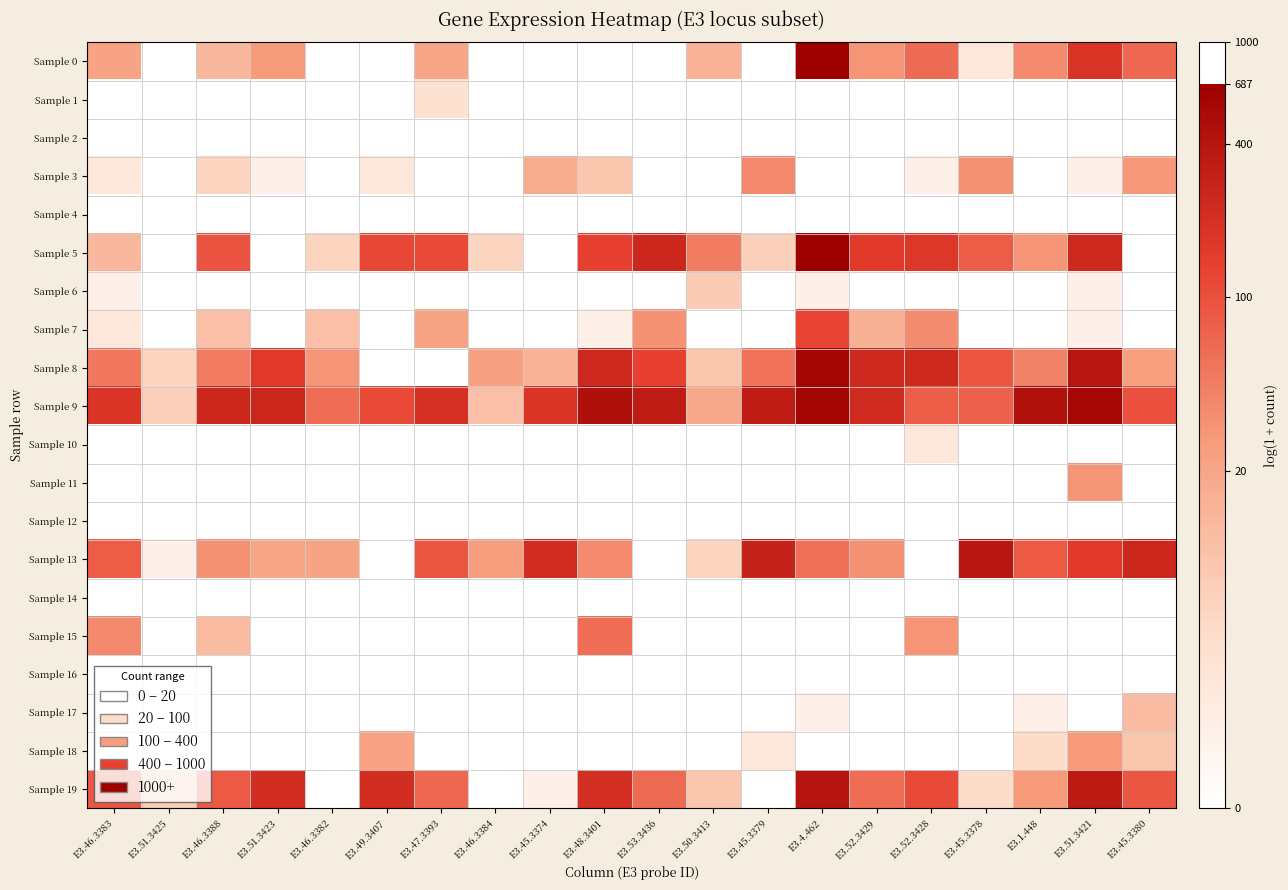

Reading right to left, what are all the values shown in this chart?

Sample 0: E3.45.3380=4.2	E3.51.3421=5.2	E3.1.448=3.6	E3.45.3378=1.1	E3.52.3428=4.2	E3.52.3429=3.4	E3.4.462=6.5	E3.45.3379=0.0	E3.50.3413=2.7	E3.53.3436=0.0	E3.48.3401=0.0	E3.45.3374=0.0	E3.46.3384=0.0	E3.47.3393=3.0	E3.49.3407=0.0	E3.46.3382=0.0	E3.51.3423=3.3	E3.46.3388=2.6	E3.51.3425=0.0	E3.46.3383=3.1
Sample 1: E3.45.3380=0.0	E3.51.3421=0.0	E3.1.448=0.0	E3.45.3378=0.0	E3.52.3428=0.0	E3.52.3429=0.0	E3.4.462=0.0	E3.45.3379=0.0	E3.50.3413=0.0	E3.53.3436=0.0	E3.48.3401=0.0	E3.45.3374=0.0	E3.46.3384=0.0	E3.47.3393=1.4	E3.49.3407=0.0	E3.46.3382=0.0	E3.51.3423=0.0	E3.46.3388=0.0	E3.51.3425=0.0	E3.46.3383=0.0
Sample 2: E3.45.3380=0.0	E3.51.3421=0.0	E3.1.448=0.0	E3.45.3378=0.0	E3.52.3428=0.0	E3.52.3429=0.0	E3.4.462=0.0	E3.45.3379=0.0	E3.50.3413=0.0	E3.53.3436=0.0	E3.48.3401=0.0	E3.45.3374=0.0	E3.46.3384=0.0	E3.47.3393=0.0	E3.49.3407=0.0	E3.46.3382=0.0	E3.51.3423=0.0	E3.46.3388=0.0	E3.51.3425=0.0	E3.46.3383=0.0
Sample 3: E3.45.3380=3.4	E3.51.3421=0.7	E3.1.448=0.0	E3.45.3378=3.5	E3.52.3428=0.7	E3.52.3429=0.0	E3.4.462=0.0	E3.45.3379=3.6	E3.50.3413=0.0	E3.53.3436=0.0	E3.48.3401=2.2	E3.45.3374=2.9	E3.46.3384=0.0	E3.47.3393=0.0	E3.49.3407=1.1	E3.46.3382=0.0	E3.51.3423=0.7	E3.46.3388=1.8	E3.51.3425=0.0	E3.46.3383=1.1
Sample 4: E3.45.3380=0.0	E3.51.3421=0.0	E3.1.448=0.0	E3.45.3378=0.0	E3.52.3428=0.0	E3.52.3429=0.0	E3.4.462=0.0	E3.45.3379=0.0	E3.50.3413=0.0	E3.53.3436=0.0	E3.48.3401=0.0	E3.45.3374=0.0	E3.46.3384=0.0	E3.47.3393=0.0	E3.49.3407=0.0	E3.46.3382=0.0	E3.51.3423=0.0	E3.46.3388=0.0	E3.51.3425=0.0	E3.46.3383=0.0
Sample 5: E3.45.3380=0.0	E3.51.3421=5.5	E3.1.448=3.4	E3.45.3378=4.4	E3.52.3428=5.1	E3.52.3429=5.0	E3.4.462=6.5	E3.45.3379=1.9	E3.50.3413=3.9	E3.53.3436=5.5	E3.48.3401=4.9	E3.45.3374=0.0	E3.46.3384=1.8	E3.47.3393=4.7	E3.49.3407=4.8	E3.46.3382=1.8	E3.51.3423=0.0	E3.46.3388=4.6	E3.51.3425=0.0	E3.46.3383=2.6
Sample 6: E3.45.3380=0.0	E3.51.3421=0.7	E3.1.448=0.0	E3.45.3378=0.0	E3.52.3428=0.0	E3.52.3429=0.0	E3.4.462=0.7	E3.45.3379=0.0	E3.50.3413=2.1	E3.53.3436=0.0	E3.48.3401=0.0	E3.45.3374=0.0	E3.46.3384=0.0	E3.47.3393=0.0	E3.49.3407=0.0	E3.46.3382=0.0	E3.51.3423=0.0	E3.46.3388=0.0	E3.51.3425=0.0	E3.46.3383=0.7
Sample 7: E3.45.3380=0.0	E3.51.3421=0.7	E3.1.448=0.0	E3.45.3378=0.0	E3.52.3428=3.6	E3.52.3429=2.8	E3.4.462=4.8	E3.45.3379=0.0	E3.50.3413=0.0	E3.53.3436=3.5	E3.48.3401=0.7	E3.45.3374=0.0	E3.46.3384=0.0	E3.47.3393=3.1	E3.49.3407=0.0	E3.46.3382=2.4	E3.51.3423=0.0	E3.46.3388=2.4	E3.51.3425=0.0	E3.46.3383=1.1
Sample 8: E3.45.3380=3.2	E3.51.3421=5.9	E3.1.448=3.7	E3.45.3378=4.5	E3.52.3428=5.5	E3.52.3429=5.5	E3.4.462=6.4	E3.45.3379=4.0	E3.50.3413=2.2	E3.53.3436=4.9	E3.48.3401=5.5	E3.45.3374=2.7	E3.46.3384=3.2	E3.47.3393=0.0	E3.49.3407=0.0	E3.46.3382=3.4	E3.51.3423=5.1	E3.46.3388=3.9	E3.51.3425=1.8	E3.46.3383=3.9
Sample 9: E3.45.3380=4.6	E3.51.3421=6.3	E3.1.448=6.1	E3.45.3378=4.3	E3.52.3428=4.4	E3.52.3429=5.4	E3.4.462=6.4	E3.45.3379=5.8	E3.50.3413=3.0	E3.53.3436=5.8	E3.48.3401=6.1	E3.45.3374=5.2	E3.46.3384=2.4	E3.47.3393=5.3	E3.49.3407=4.7	E3.46.3382=4.1	E3.51.3423=5.6	E3.46.3388=5.5	E3.51.3425=1.9	E3.46.3383=5.2
Sample 10: E3.45.3380=0.0	E3.51.3421=0.0	E3.1.448=0.0	E3.45.3378=0.0	E3.52.3428=1.1	E3.52.3429=0.0	E3.4.462=0.0	E3.45.3379=0.0	E3.50.3413=0.0	E3.53.3436=0.0	E3.48.3401=0.0	E3.45.3374=0.0	E3.46.3384=0.0	E3.47.3393=0.0	E3.49.3407=0.0	E3.46.3382=0.0	E3.51.3423=0.0	E3.46.3388=0.0	E3.51.3425=0.0	E3.46.3383=0.0
Sample 11: E3.45.3380=0.0	E3.51.3421=3.4	E3.1.448=0.0	E3.45.3378=0.0	E3.52.3428=0.0	E3.52.3429=0.0	E3.4.462=0.0	E3.45.3379=0.0	E3.50.3413=0.0	E3.53.3436=0.0	E3.48.3401=0.0	E3.45.3374=0.0	E3.46.3384=0.0	E3.47.3393=0.0	E3.49.3407=0.0	E3.46.3382=0.0	E3.51.3423=0.0	E3.46.3388=0.0	E3.51.3425=0.0	E3.46.3383=0.0
Sample 12: E3.45.3380=0.0	E3.51.3421=0.0	E3.1.448=0.0	E3.45.3378=0.0	E3.52.3428=0.0	E3.52.3429=0.0	E3.4.462=0.0	E3.45.3379=0.0	E3.50.3413=0.0	E3.53.3436=0.0	E3.48.3401=0.0	E3.45.3374=0.0	E3.46.3384=0.0	E3.47.3393=0.0	E3.49.3407=0.0	E3.46.3382=0.0	E3.51.3423=0.0	E3.46.3388=0.0	E3.51.3425=0.0	E3.46.3383=0.0
Sample 13: E3.45.3380=5.5	E3.51.3421=5.1	E3.1.448=4.5	E3.45.3378=5.9	E3.52.3428=0.0	E3.52.3429=3.5	E3.4.462=4.1	E3.45.3379=5.6	E3.50.3413=1.8	E3.53.3436=0.0	E3.48.3401=3.6	E3.45.3374=5.4	E3.46.3384=3.3	E3.47.3393=4.5	E3.49.3407=0.0	E3.46.3382=3.1	E3.51.3423=3.0	E3.46.3388=3.5	E3.51.3425=0.7	E3.46.3383=4.4
Sample 14: E3.45.3380=0.0	E3.51.3421=0.0	E3.1.448=0.0	E3.45.3378=0.0	E3.52.3428=0.0	E3.52.3429=0.0	E3.4.462=0.0	E3.45.3379=0.0	E3.50.3413=0.0	E3.53.3436=0.0	E3.48.3401=0.0	E3.45.3374=0.0	E3.46.3384=0.0	E3.47.3393=0.0	E3.49.3407=0.0	E3.46.3382=0.0	E3.51.3423=0.0	E3.46.3388=0.0	E3.51.3425=0.0	E3.46.3383=0.0
Sample 15: E3.45.3380=0.0	E3.51.3421=0.0	E3.1.448=0.0	E3.45.3378=0.0	E3.52.3428=3.4	E3.52.3429=0.0	E3.4.462=0.0	E3.45.3379=0.0	E3.50.3413=0.0	E3.53.3436=0.0	E3.48.3401=4.1	E3.45.3374=0.0	E3.46.3384=0.0	E3.47.3393=0.0	E3.49.3407=0.0	E3.46.3382=0.0	E3.51.3423=0.0	E3.46.3388=2.5	E3.51.3425=0.0	E3.46.3383=3.6
Sample 16: E3.45.3380=0.0	E3.51.3421=0.0	E3.1.448=0.0	E3.45.3378=0.0	E3.52.3428=0.0	E3.52.3429=0.0	E3.4.462=0.0	E3.45.3379=0.0	E3.50.3413=0.0	E3.53.3436=0.0	E3.48.3401=0.0	E3.45.3374=0.0	E3.46.3384=0.0	E3.47.3393=0.0	E3.49.3407=0.0	E3.46.3382=0.0	E3.51.3423=0.0	E3.46.3388=0.0	E3.51.3425=0.0	E3.46.3383=0.0
Sample 17: E3.45.3380=2.5	E3.51.3421=0.0	E3.1.448=0.7	E3.45.3378=0.0	E3.52.3428=0.0	E3.52.3429=0.0	E3.4.462=0.7	E3.45.3379=0.0	E3.50.3413=0.0	E3.53.3436=0.0	E3.48.3401=0.0	E3.45.3374=0.0	E3.46.3384=0.0	E3.47.3393=0.0	E3.49.3407=0.0	E3.46.3382=0.0	E3.51.3423=0.0	E3.46.3388=0.0	E3.51.3425=0.0	E3.46.3383=0.0
Sample 18: E3.45.3380=2.2	E3.51.3421=3.3	E3.1.448=1.6	E3.45.3378=0.0	E3.52.3428=0.0	E3.52.3429=0.0	E3.4.462=0.0	E3.45.3379=1.1	E3.50.3413=0.0	E3.53.3436=0.0	E3.48.3401=0.0	E3.45.3374=0.0	E3.46.3384=0.0	E3.47.3393=0.0	E3.49.3407=3.1	E3.46.3382=0.0	E3.51.3423=0.0	E3.46.3388=0.0	E3.51.3425=0.0	E3.46.3383=0.0
Sample 19: E3.45.3380=4.5	E3.51.3421=5.9	E3.1.448=3.3	E3.45.3378=1.6	E3.52.3428=4.7	E3.52.3429=4.1	E3.4.462=6.0	E3.45.3379=0.0	E3.50.3413=2.2	E3.53.3436=4.2	E3.48.3401=5.3	E3.45.3374=0.7	E3.46.3384=0.0	E3.47.3393=4.2	E3.49.3407=5.4	E3.46.3382=0.0	E3.51.3423=5.4	E3.46.3388=4.5	E3.51.3425=2.1	E3.46.3383=4.5